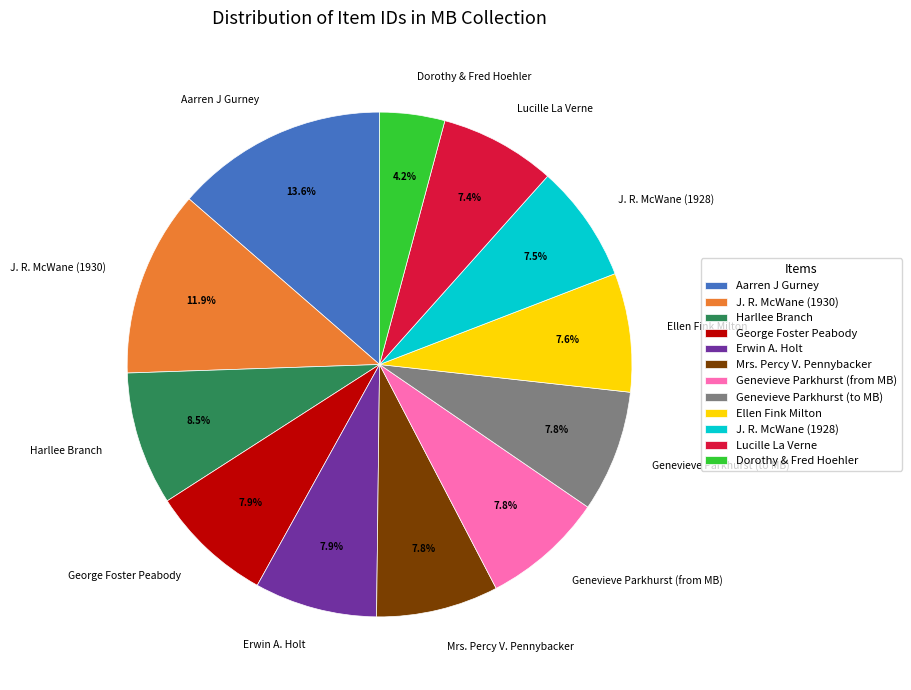

Is J. R. McWane (1928) the majority of the pie?

No